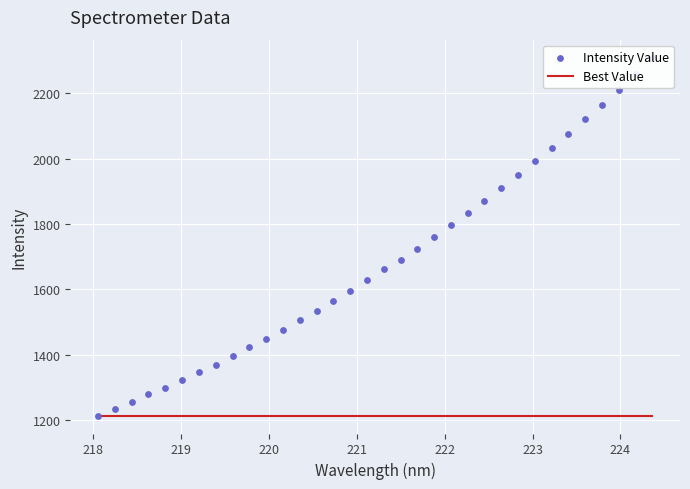

Which series has the widest spread of Y values?

Intensity Value